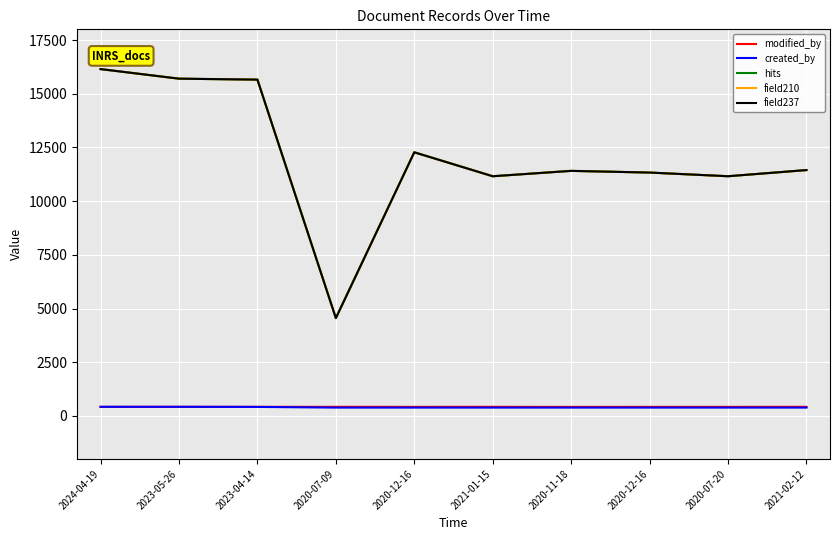

What is the value of the created_by point at the 2nd from the left?

427